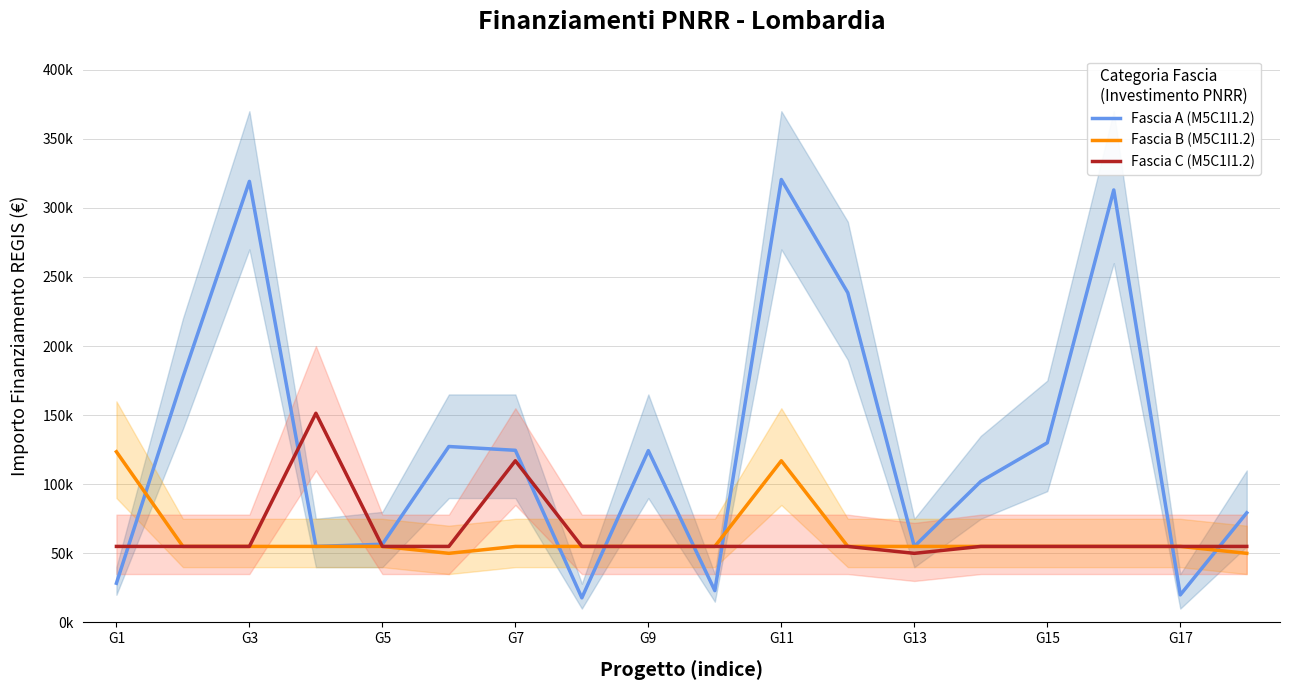

Between G17 and 17, which is larger?

G17